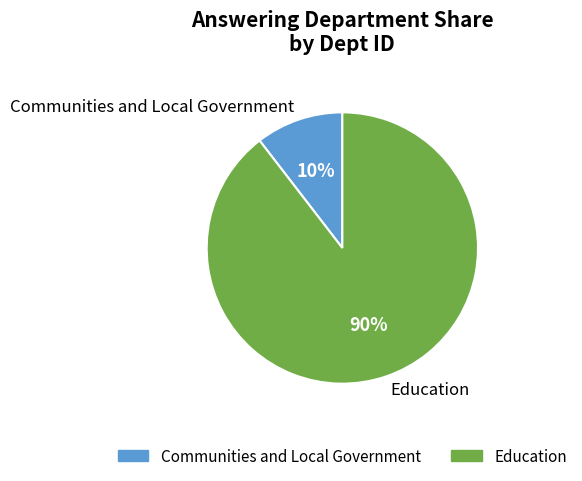

Is there a majority slice in this chart?

Yes